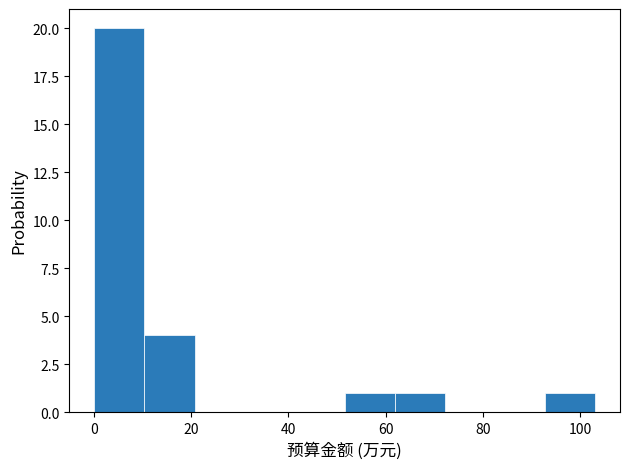

How tall is the bar that spans 0 to 10 on the x-axis? Neither the bar edges nor the heights are printed on the chart, so give them approximately, as read against the axes.

20